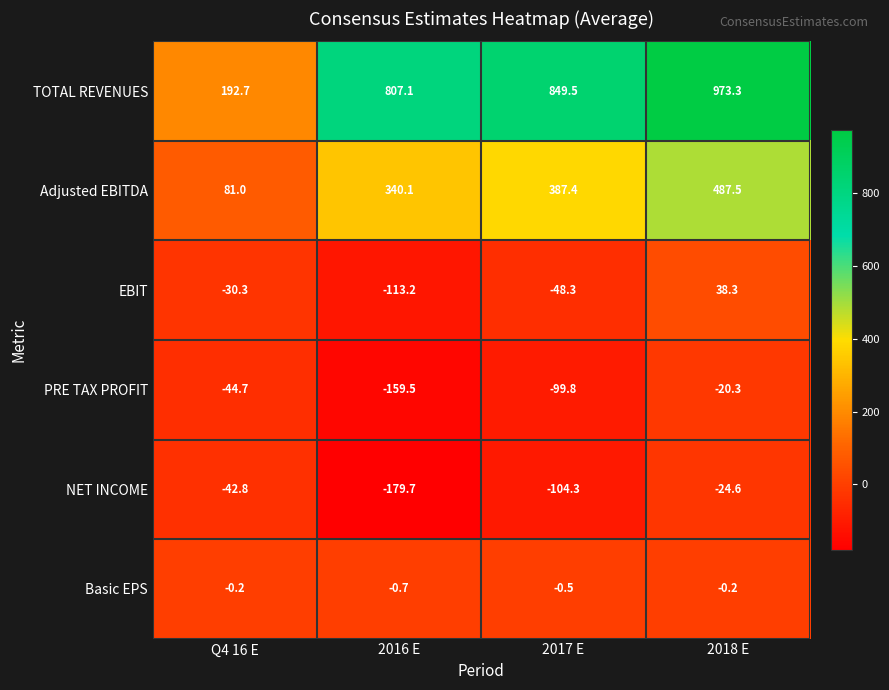

What is the total value across all series at 2016 E?

694.1